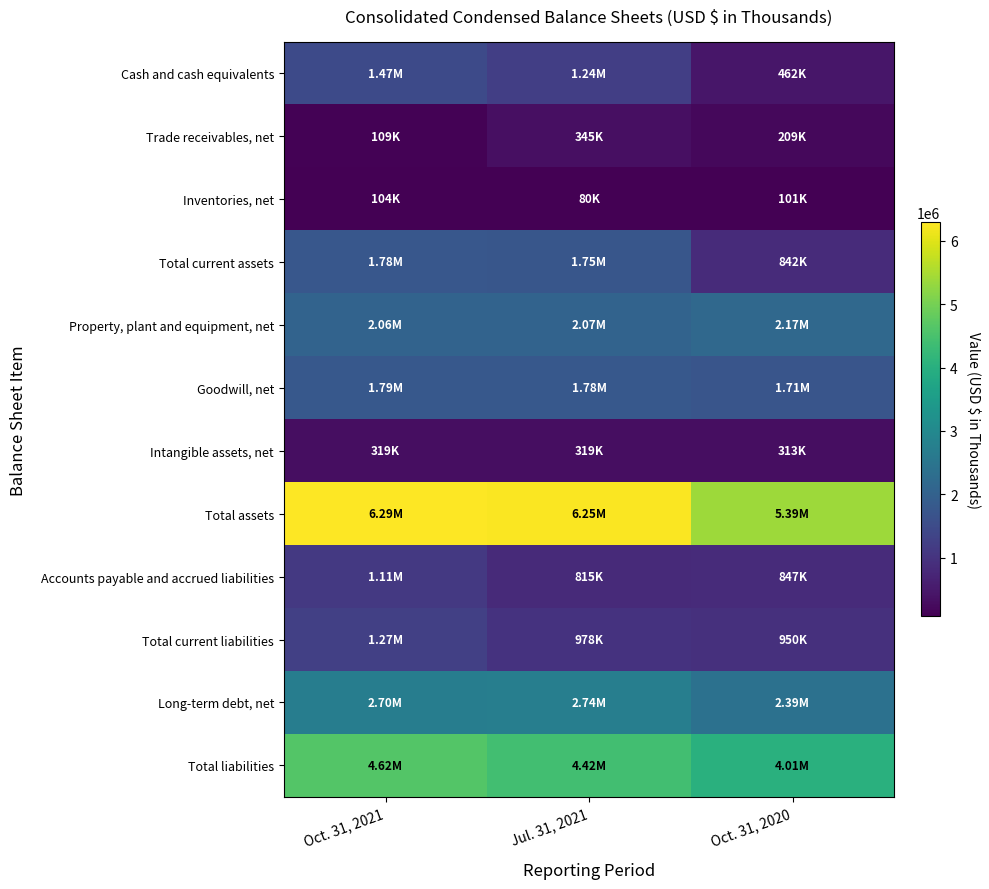

Count the number of data series in this chart.

12